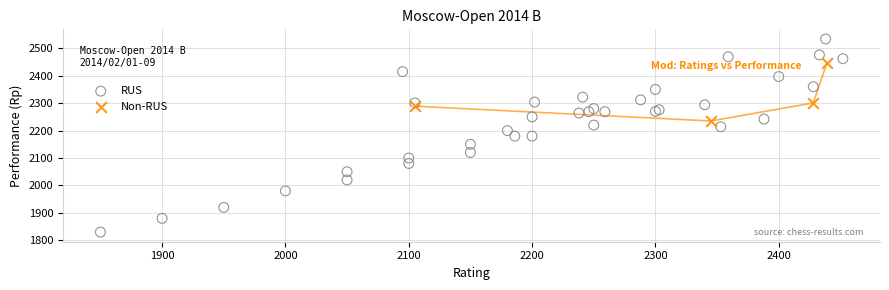

Which series has the largest Y range (max minus min)?

RUS